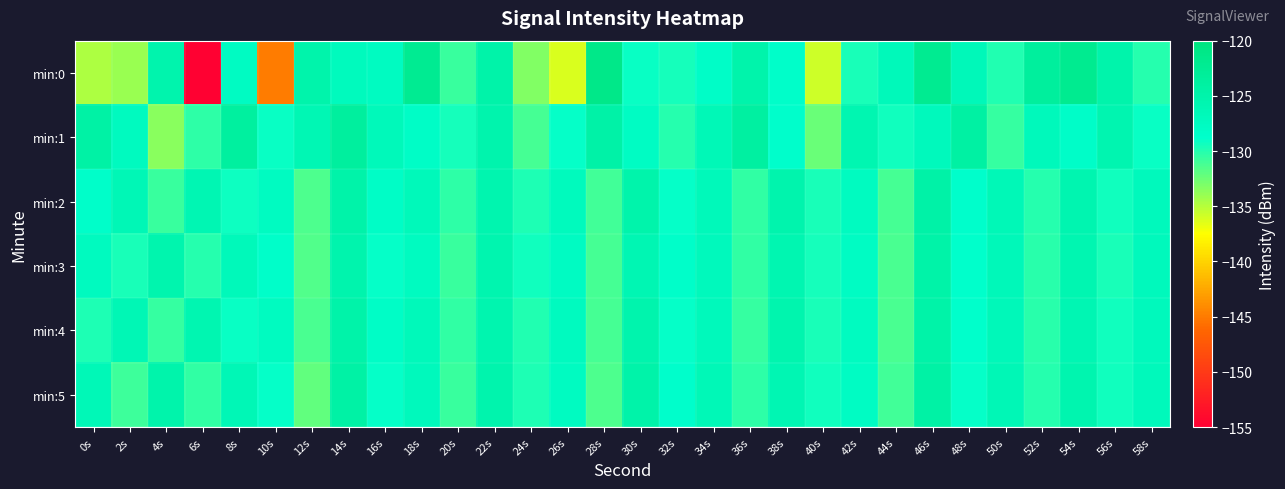

List the series in order of their peak value, lowest first.

min:3, min:4, min:2, min:5, min:1, min:0